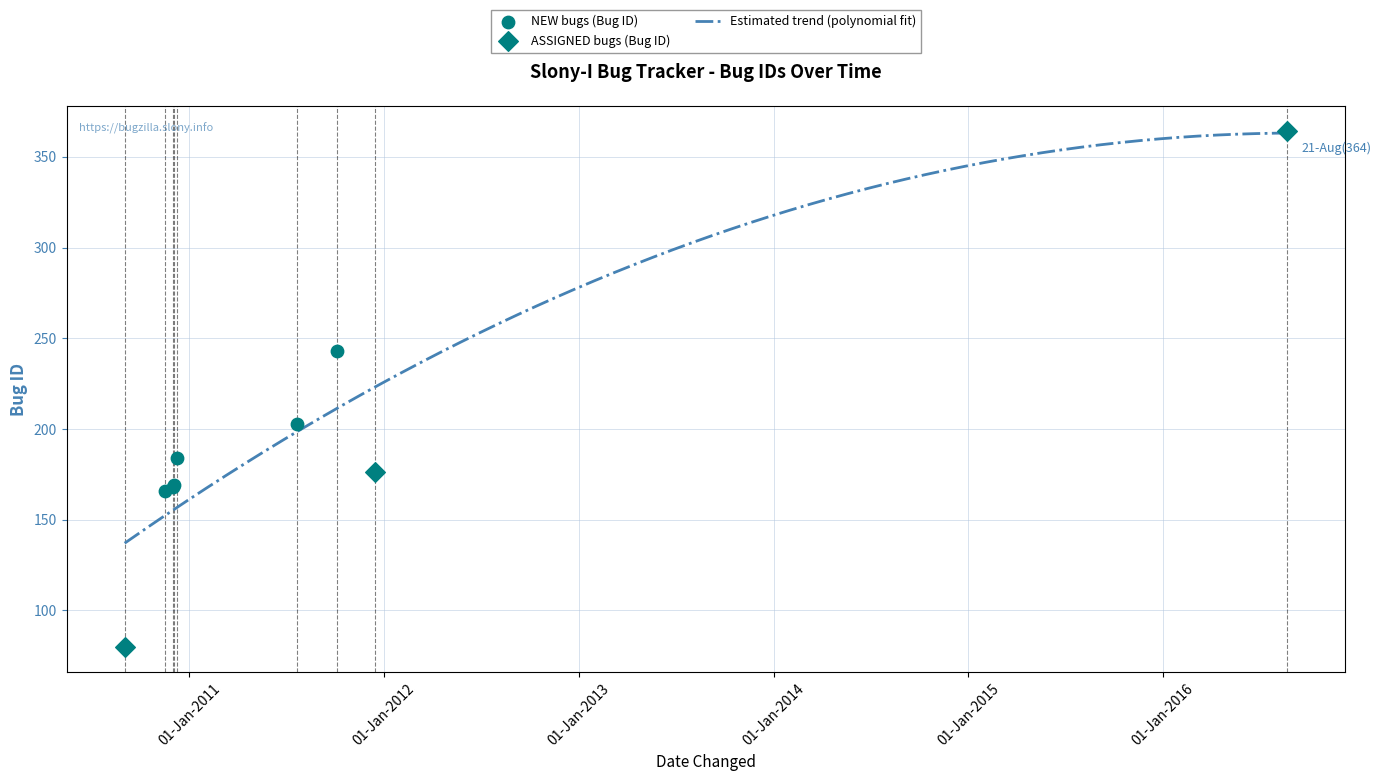

Which has a higher value, 2011-10-05 or 2010-12-03?

2011-10-05